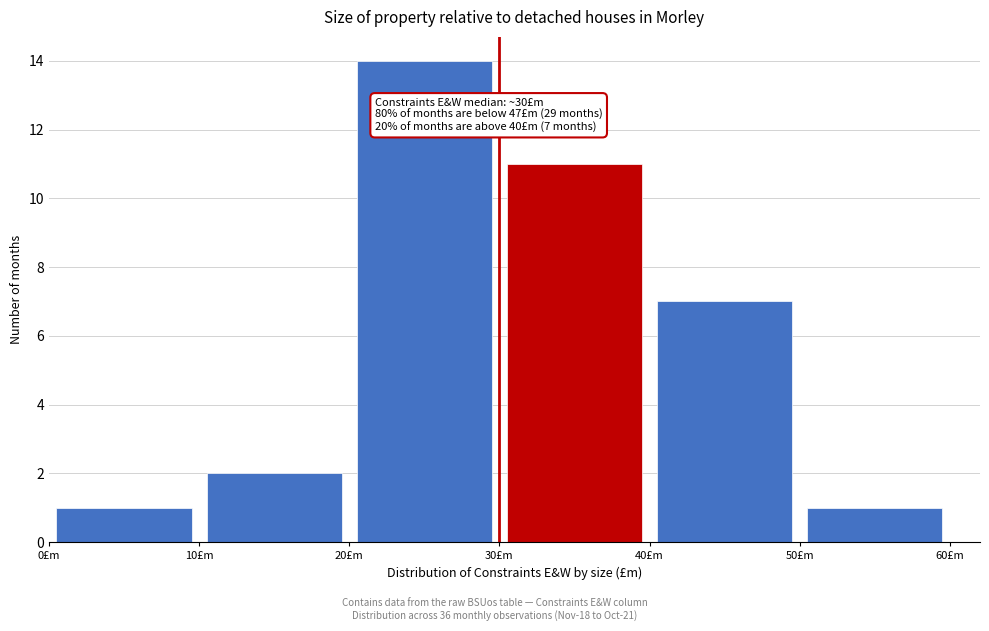

Which range on the x-axis has the tallest bar?

20 to 30